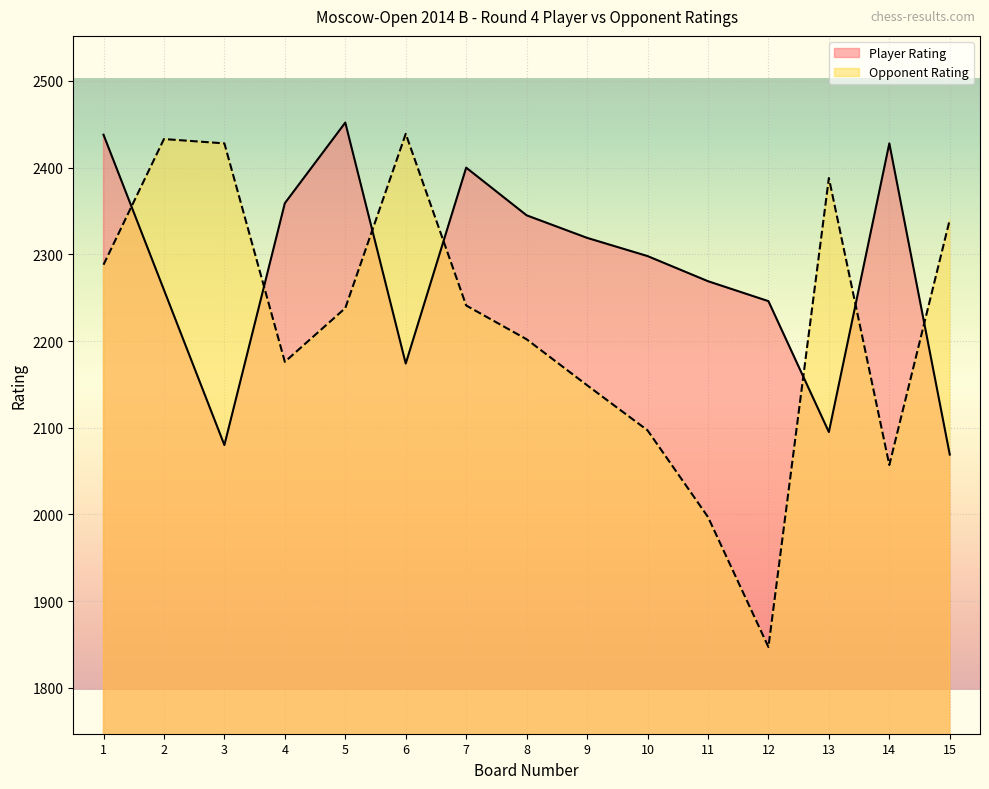

How many data points in Opponent Rating are less than 2238?

7